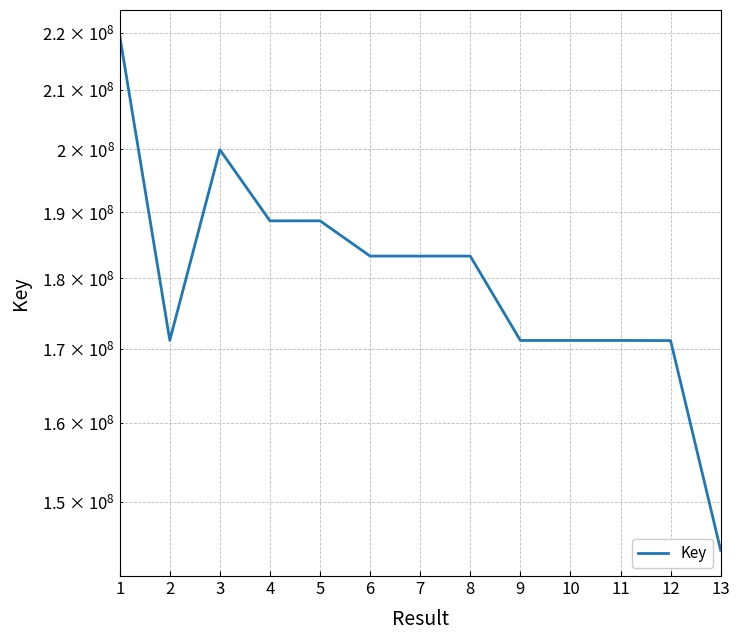

List the labels in order of value, smallest first.

13, 12, 9, 10, 11, 2, 7, 8, 6, 4, 5, 3, 1